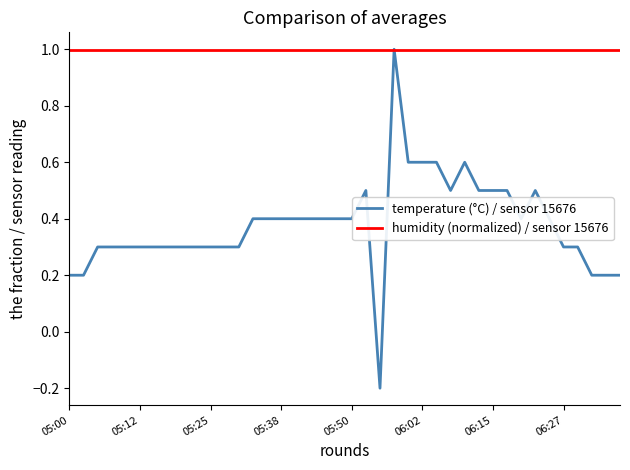

List the series in order of their overall mean, lowest first.

temperature (°C) / sensor 15676, humidity (normalized) / sensor 15676